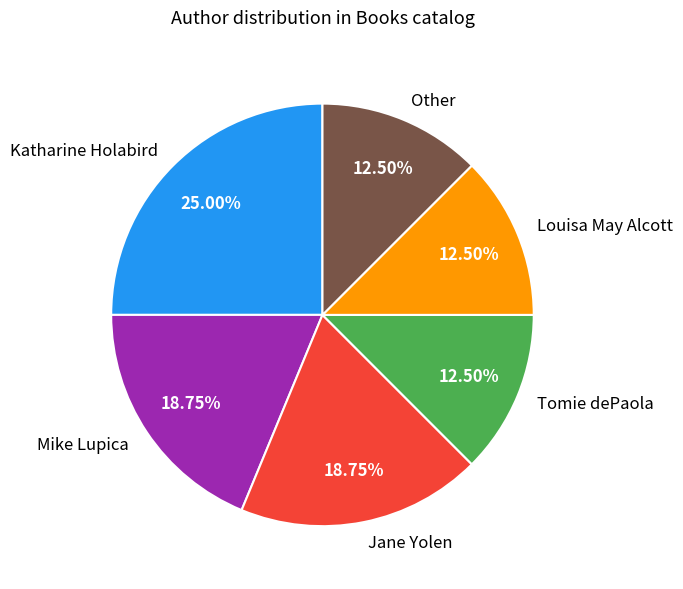

Between Jane Yolen and Tomie dePaola, which is larger?

Jane Yolen